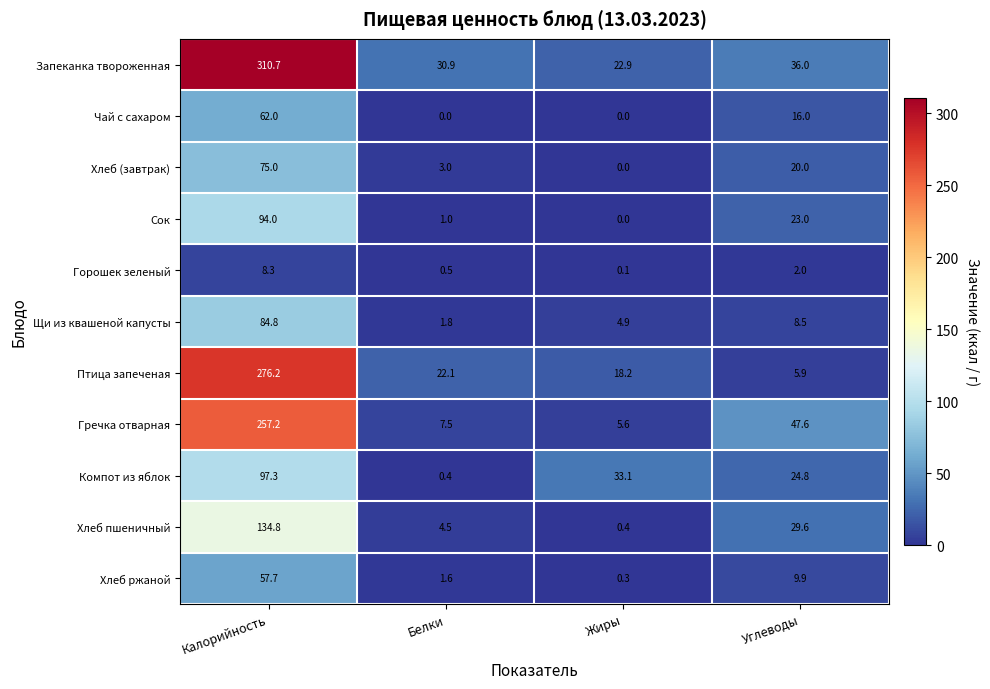

How many series are shown in this chart?

11